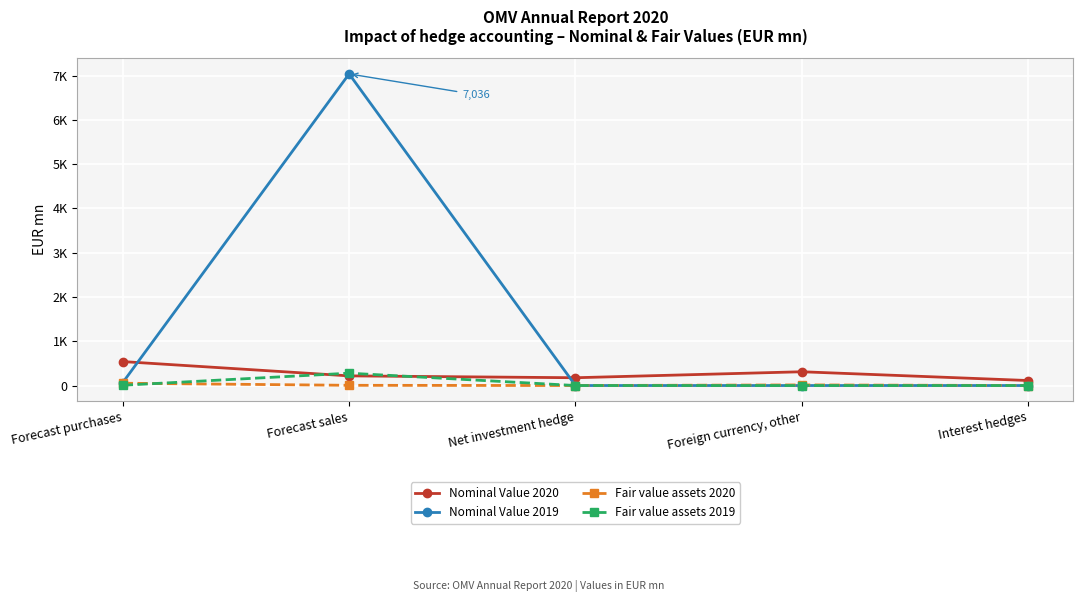

At which category is the sum across all series the highest?

Forecast sales